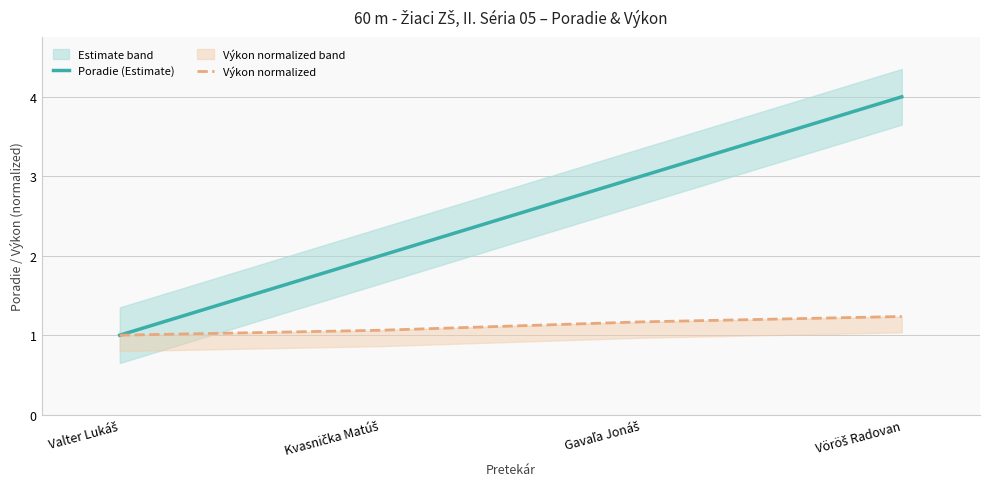

What is the difference between the maximum and minimum values in the Výkon normalized series?

0.2